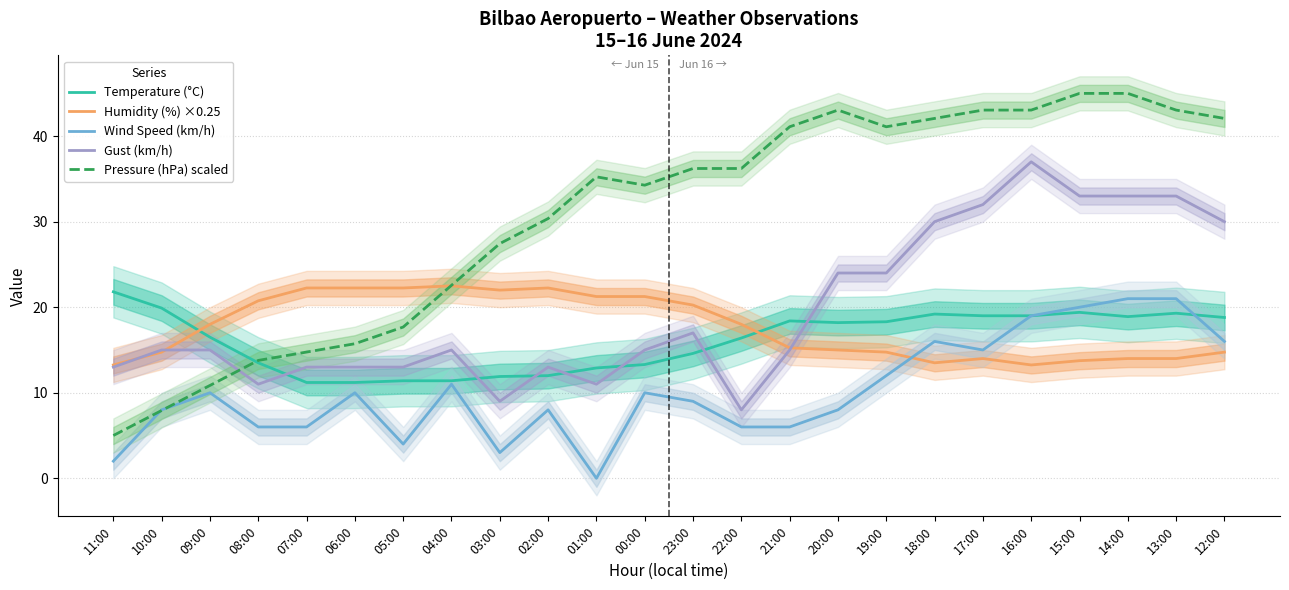

At which label does Temperature (°C) reach its minimum?

07:00